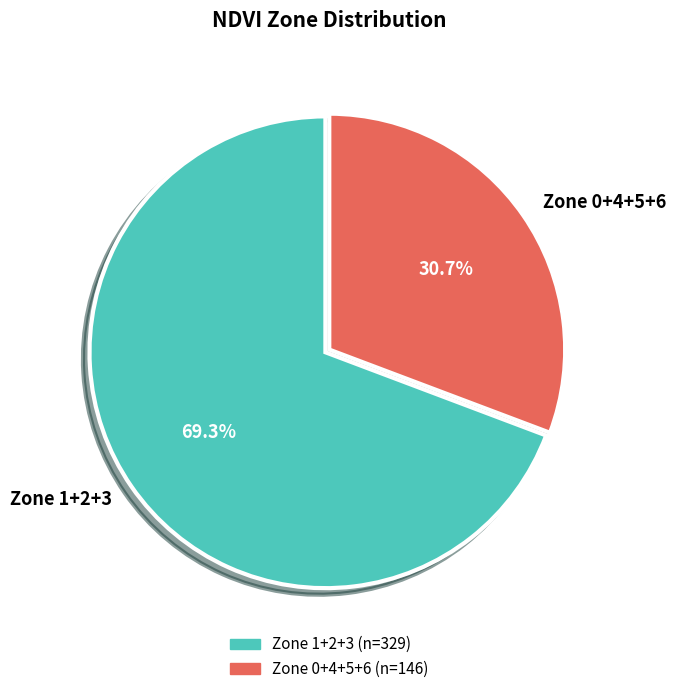

Do Zone 0+4+5+6 and Zone 1+2+3 together represent more than half of the pie?

Yes